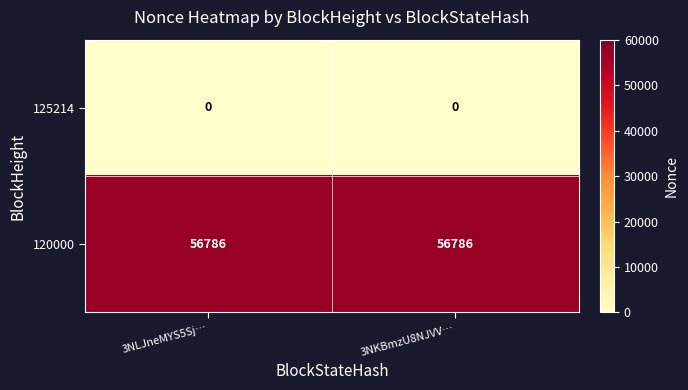

At how many categories does at least one series exceed 2906?

2